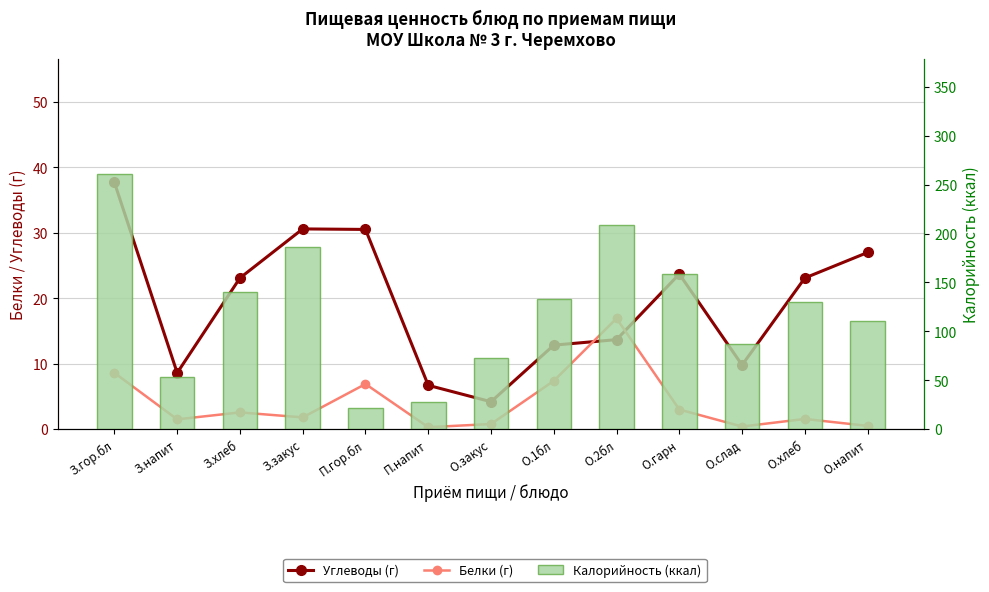

Which has a higher value, О.закус or П.напит?

П.напит